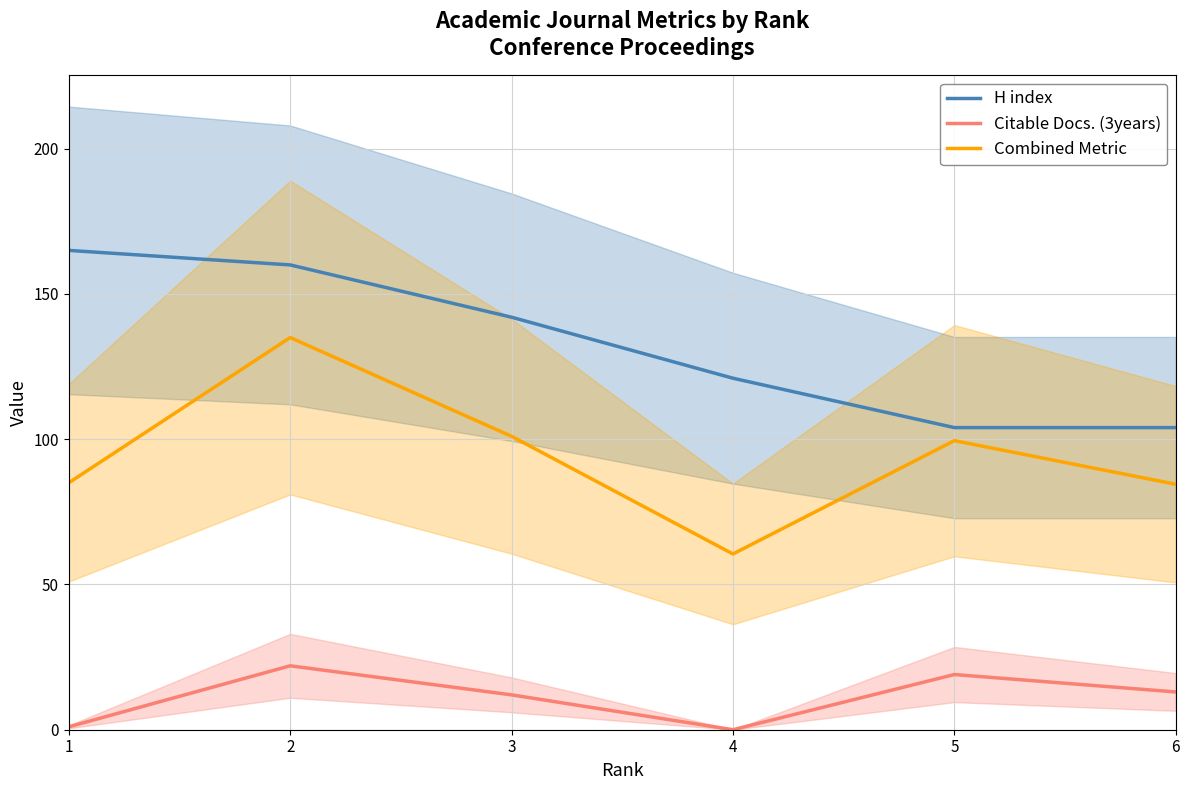

At which category is the sum across all series the highest?

2